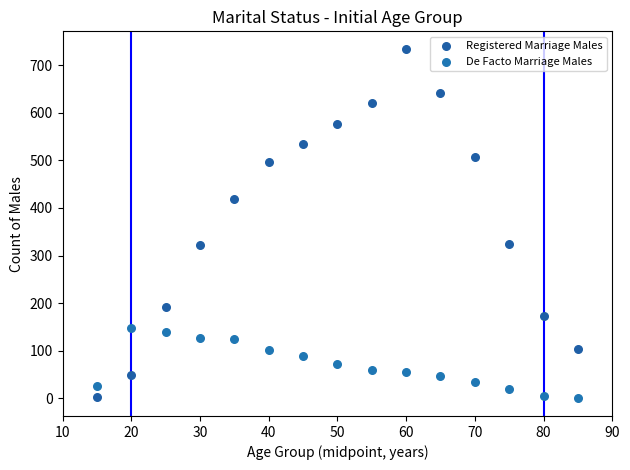

Across all data points, what is the range of X values (max minus min)?

70